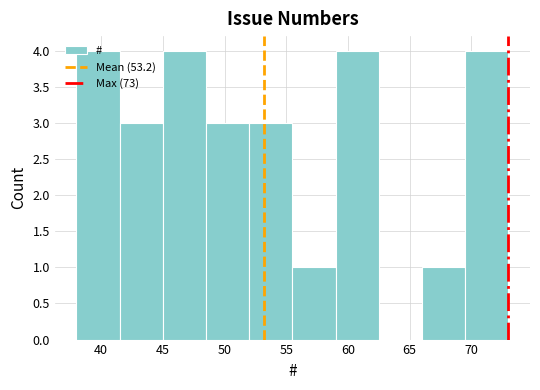

Reading left to right, transcribe this chart: for each bar, give the range it covers on the x-axis and its height. The values are not printed on the chart, so give them approximately, as read against the axis.

38.0 to 41.5: 4
41.5 to 45.0: 3
45.0 to 48.5: 4
48.5 to 52.0: 3
52.0 to 55.5: 3
55.5 to 59.0: 1
59.0 to 62.5: 4
62.5 to 66.0: 0
66.0 to 69.5: 1
69.5 to 73.0: 4